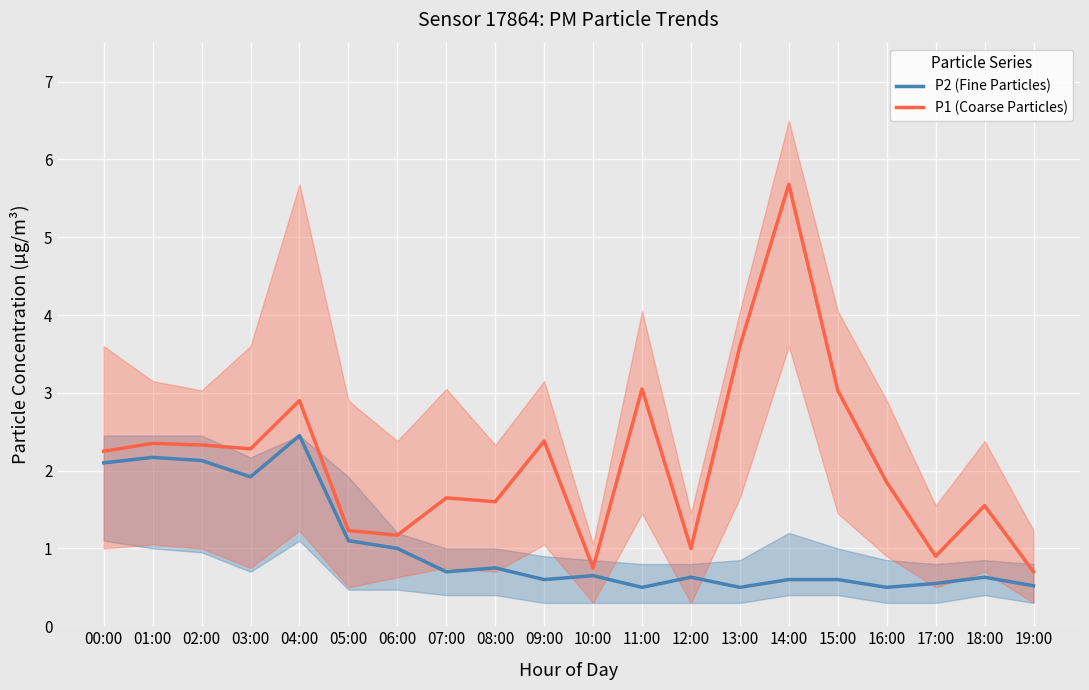

True or false: P2 (Fine Particles) has a value of 0.7 at 07:00.

True